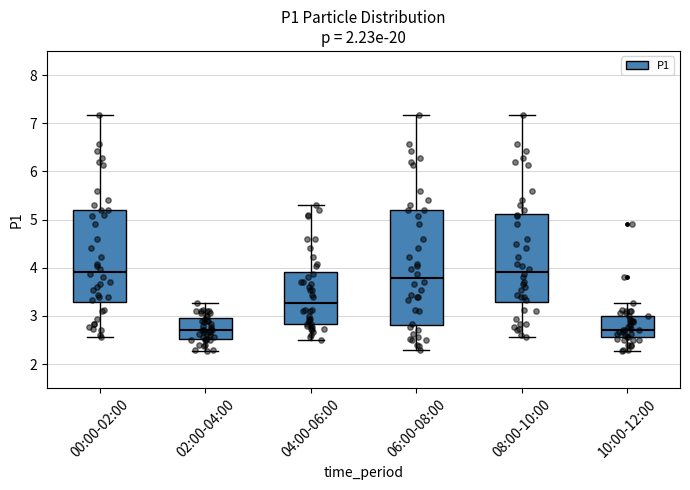

Comparing the boxes themselves (not the whiskers), which one is the tallest?

06:00-08:00